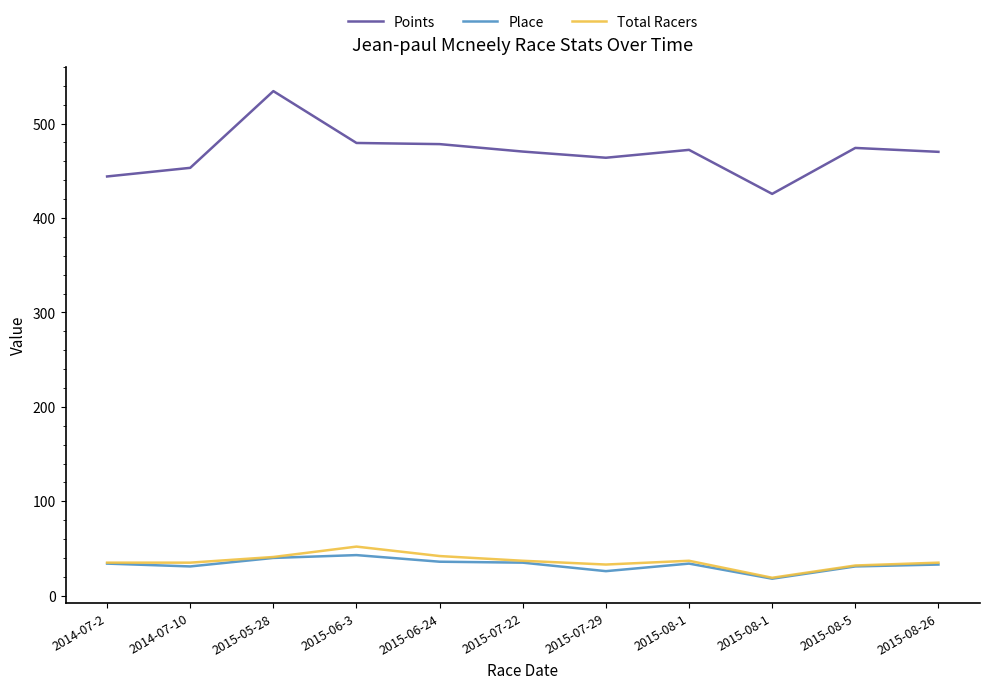

How many lines are shown in the chart?

3